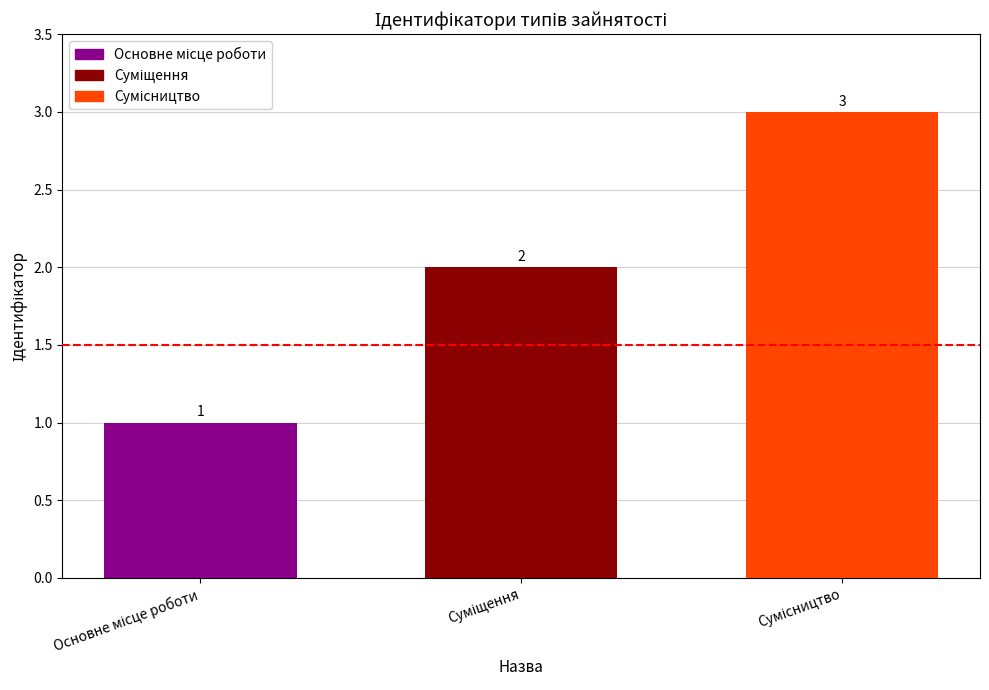

Reading left to right, what are all the values shown in this chart?

1	2	3